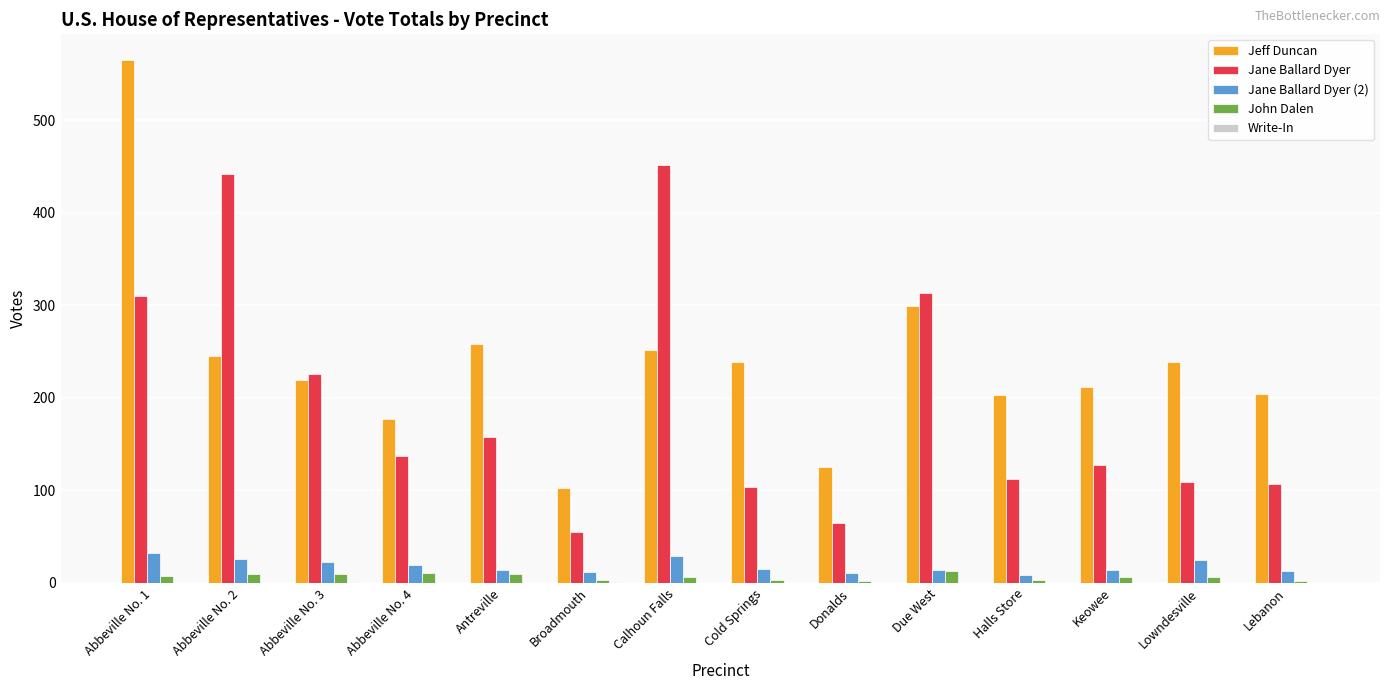

At which label does Jane Ballard Dyer first exceed 137?

Abbeville No. 1